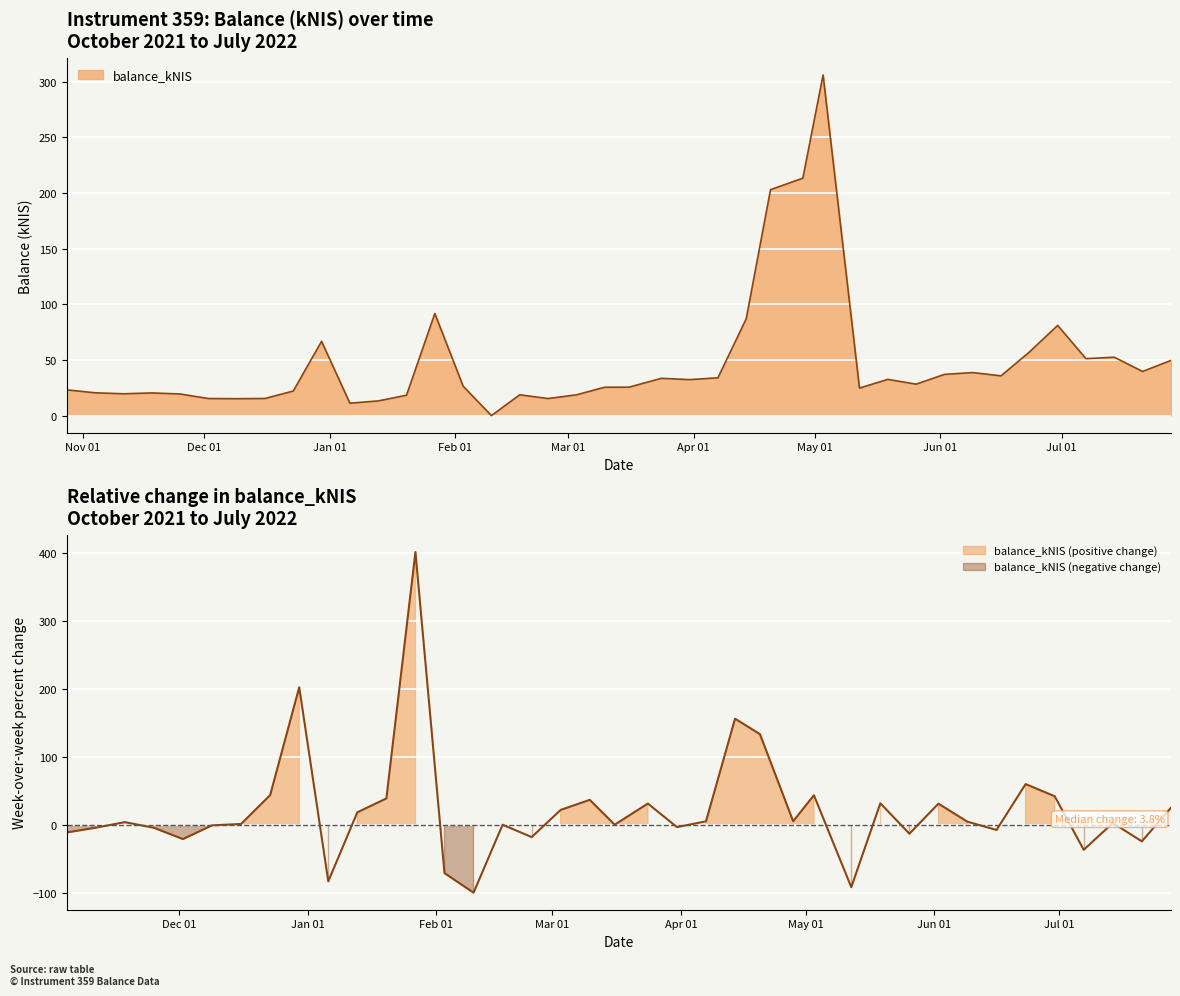

What is the difference between the maximum and minimum values?

306.0